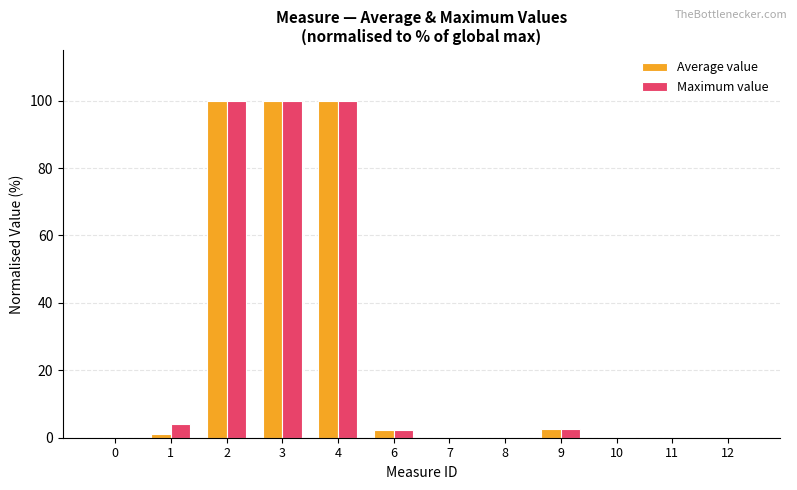

What value does the Maximum value series have at 9?

2.5